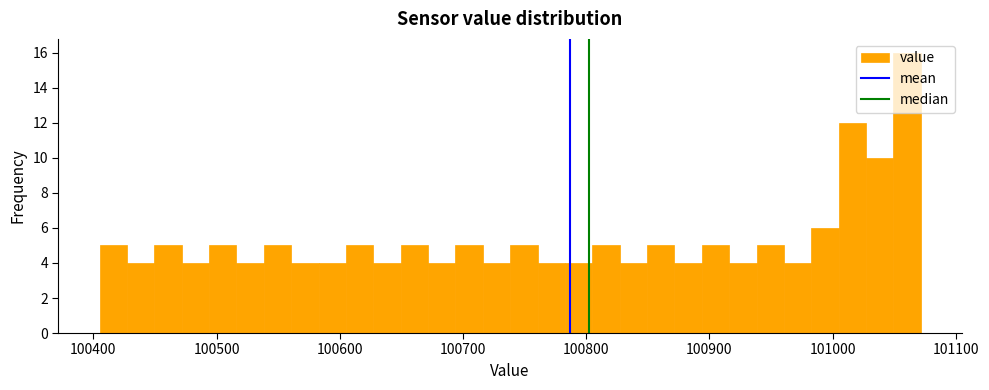

Around what value on the x-axis is the tallest bar? Give the approximate position of its centre, as read against the axis.

101060